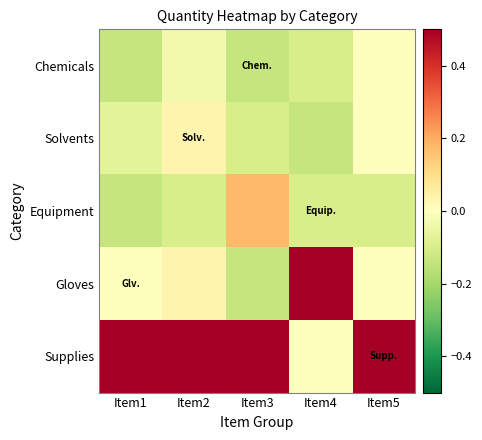

Reading left to right, extract all data points from this chart.

Chemicals: Item1=-0.1	Item2=-0.0	Item3=-0.1	Item4=-0.1	Item5=0.0
Solvents: Item1=-0.1	Item2=0.0	Item3=-0.1	Item4=-0.1	Item5=0.0
Equipment: Item1=-0.1	Item2=-0.1	Item3=0.2	Item4=-0.1	Item5=-0.1
Gloves: Item1=0.0	Item2=0.0	Item3=-0.1	Item4=0.5	Item5=0.0
Supplies: Item1=0.5	Item2=0.9	Item3=0.5	Item4=0.0	Item5=0.5